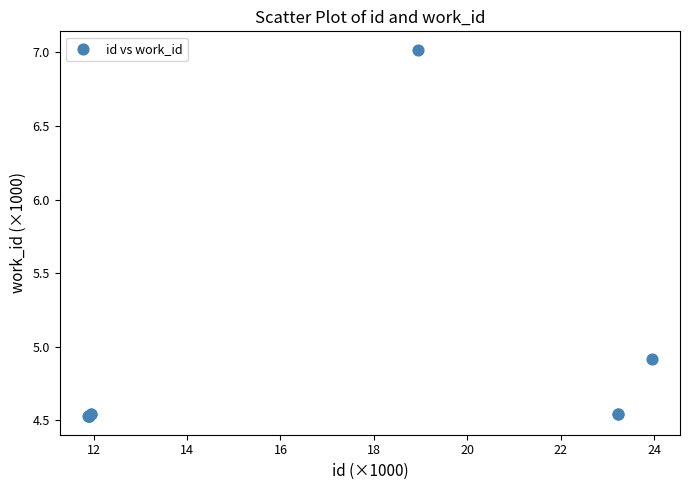

What Y value in the scatter plot is closest to 5?

4.9